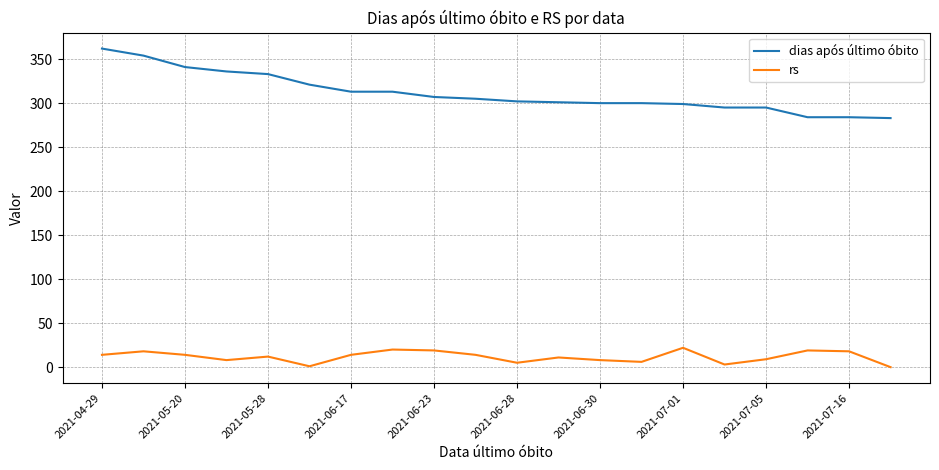

Which series has the largest total across all categories?

dias após último óbito